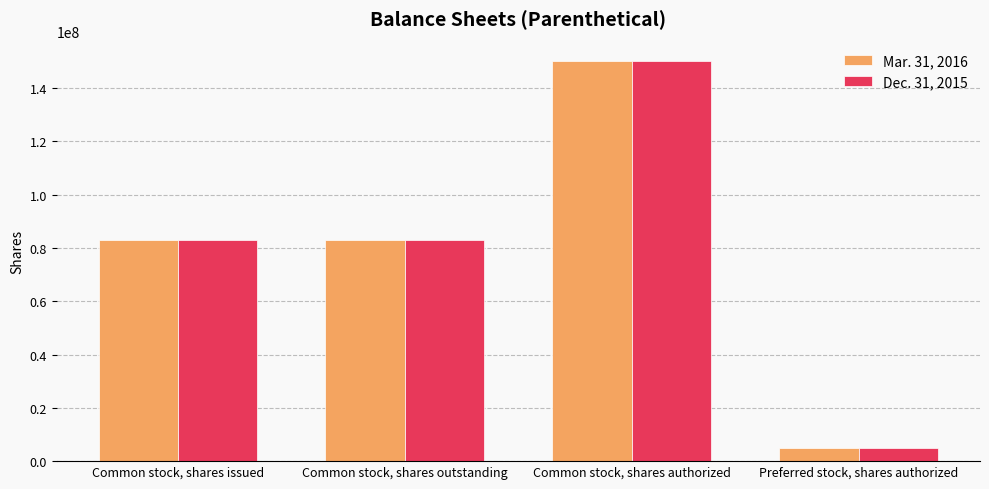

Count the Dec. 31, 2015 values in the range 82850619 to 150000000.

3